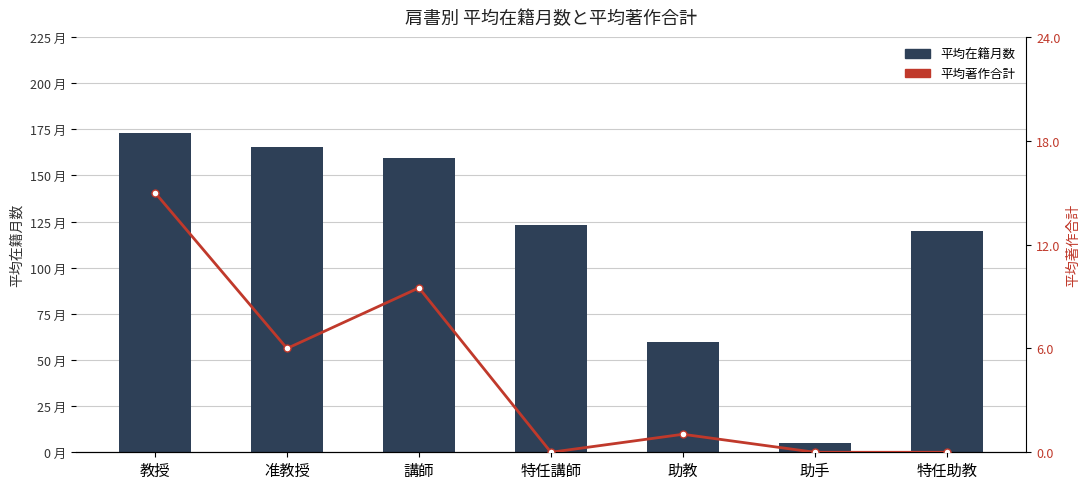

Count the number of categories in the chart.

7